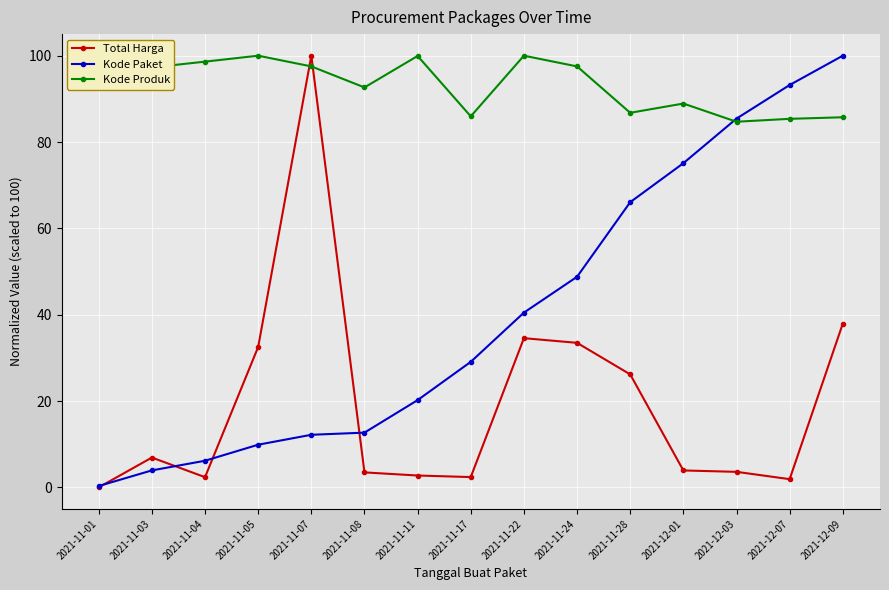

What is the label of the 5th point from the right?

2021-11-28